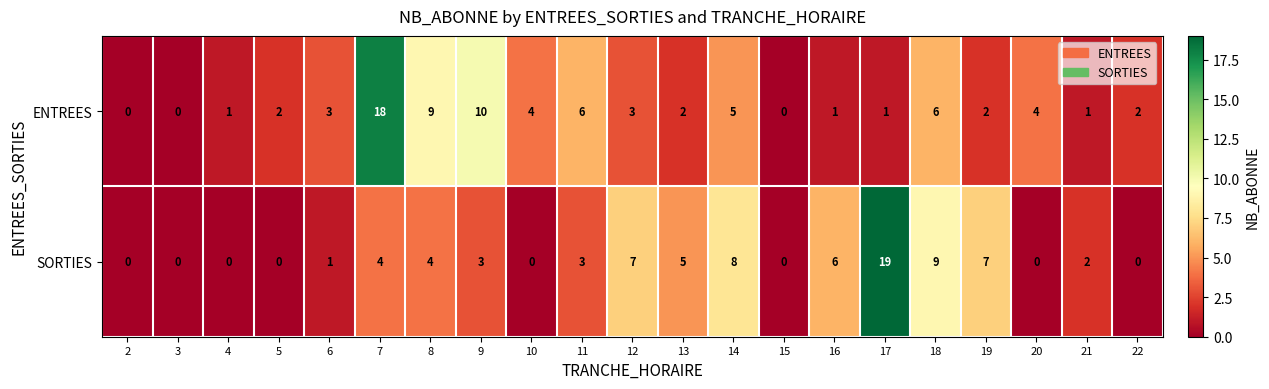

Where does the SORTIES series first go above 3?

7